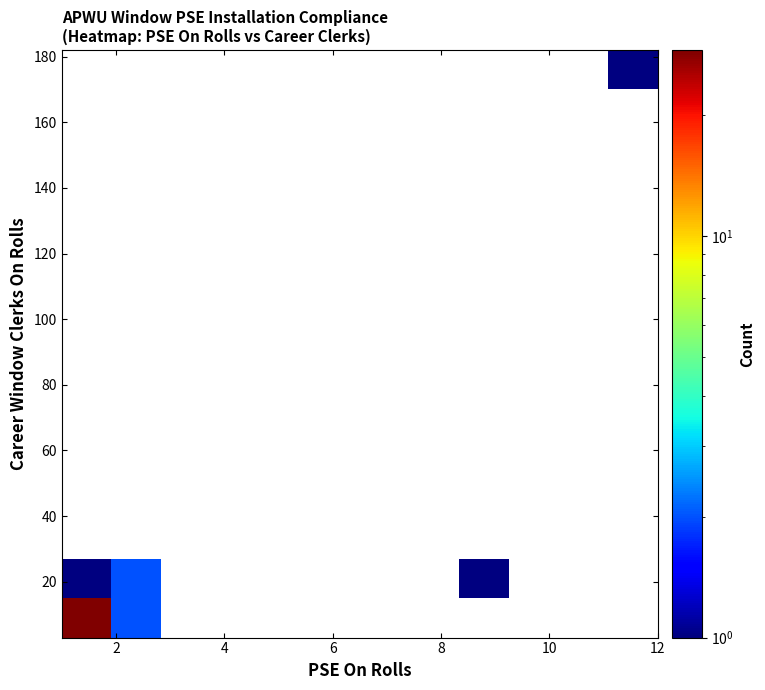

At how many categories does at least one series exceed 13?

1